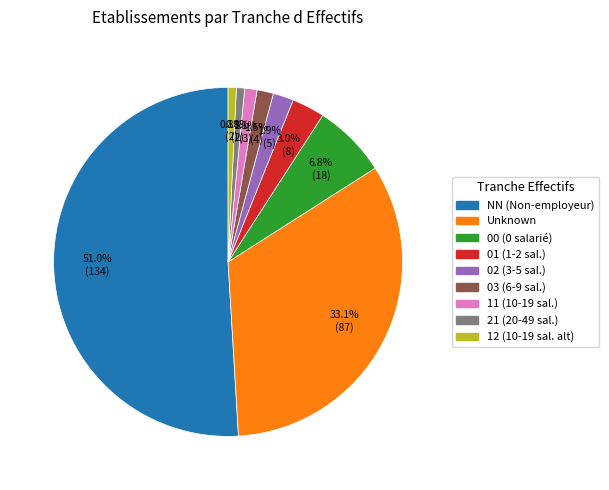

Count the number of slices in the pie.

9